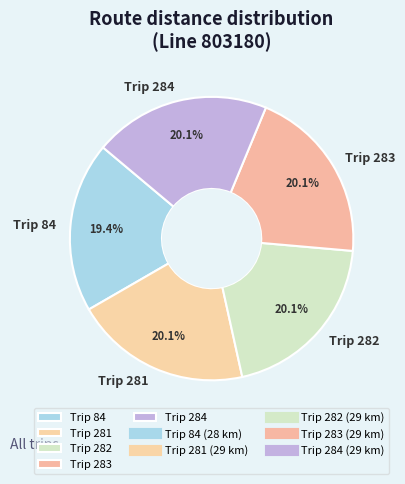

Count the number of slices in the pie.

5